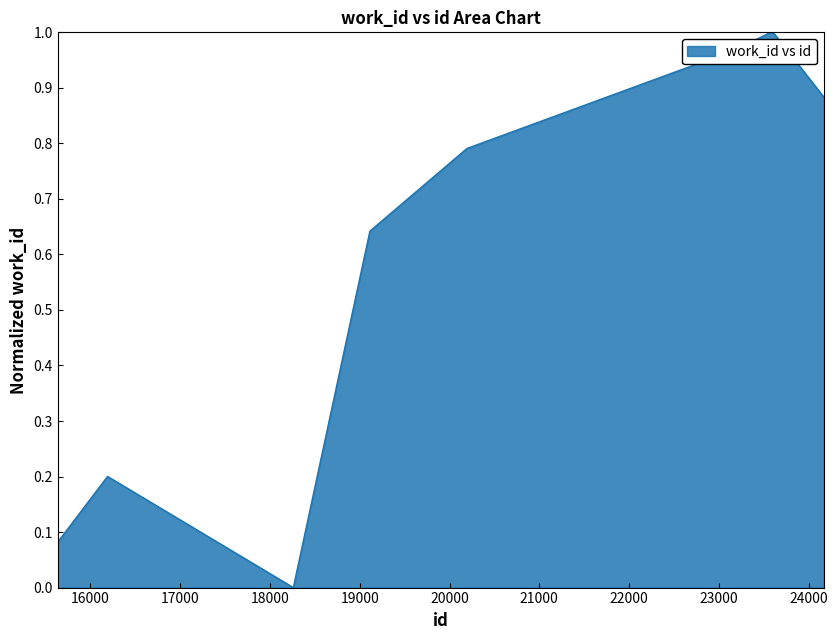

Reading right to left, extract all data points from this chart.

24171=0.9	23605=1.0	23576=1.0	23192=1.0	20194=0.8	19113=0.6	18260=0.0	16190=0.2	15695=0.1	15636=0.1